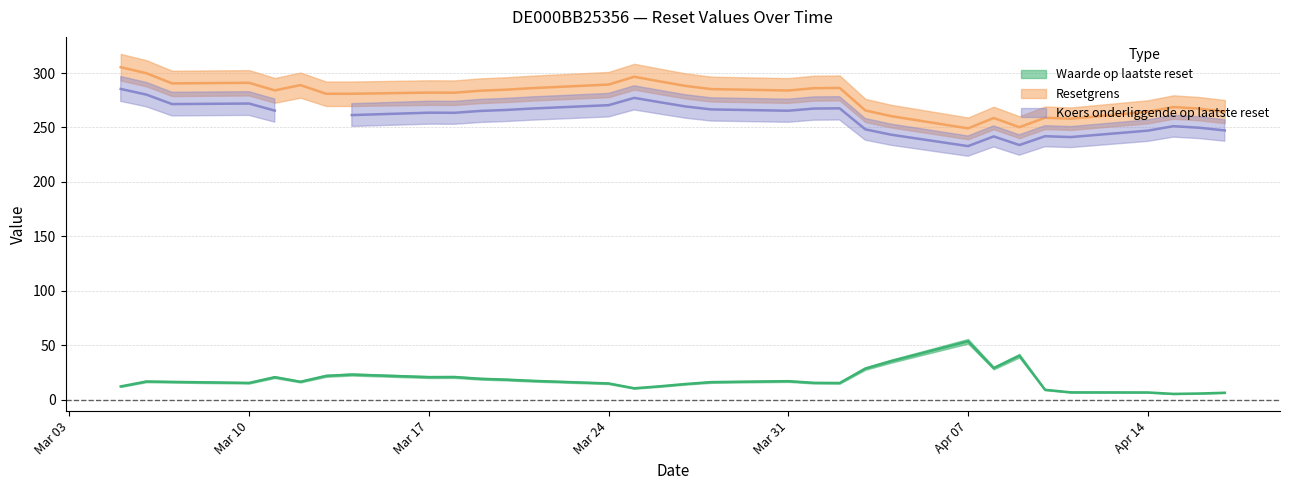

Is this an area chart (filled region under the line)?

No